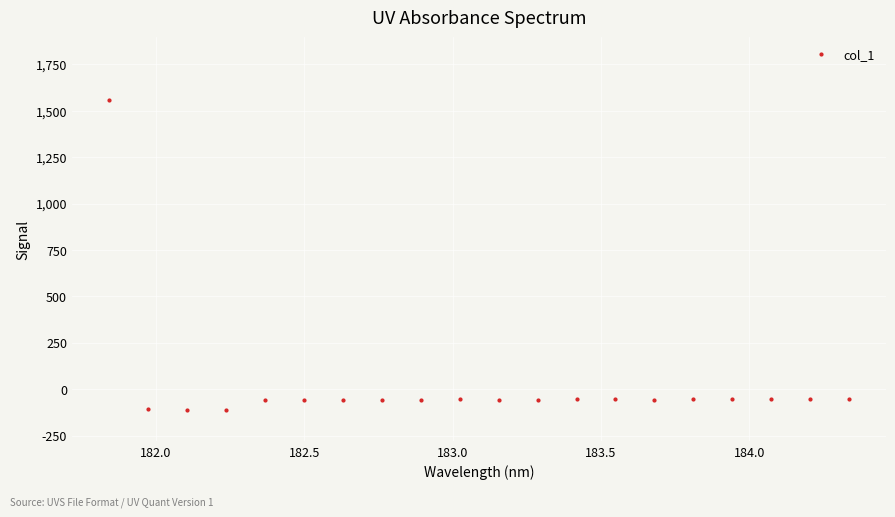

What is the smallest value displayed?

-112.8